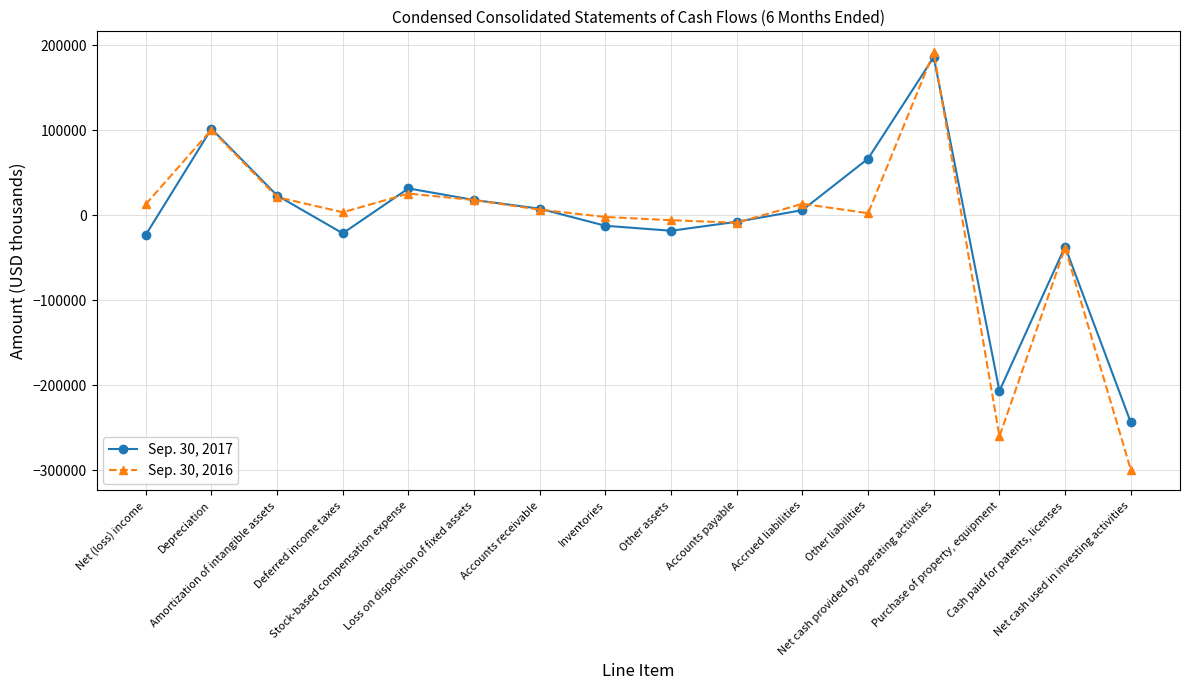

Which label corresponds to the largest value in the chart?

Net cash provided by operating activities